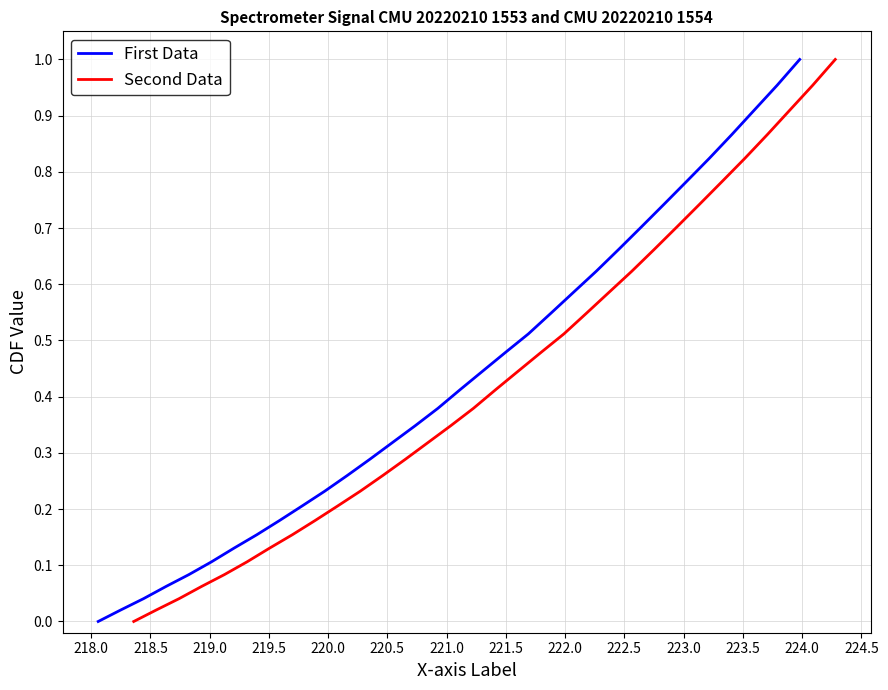

Which series has the largest range (max minus min)?

First Data